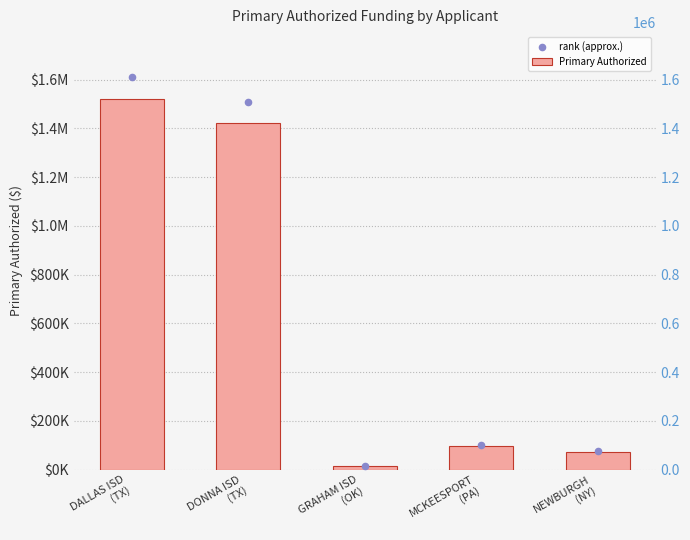

At which category is the sum across all series the highest?

DALLAS ISD
(TX)